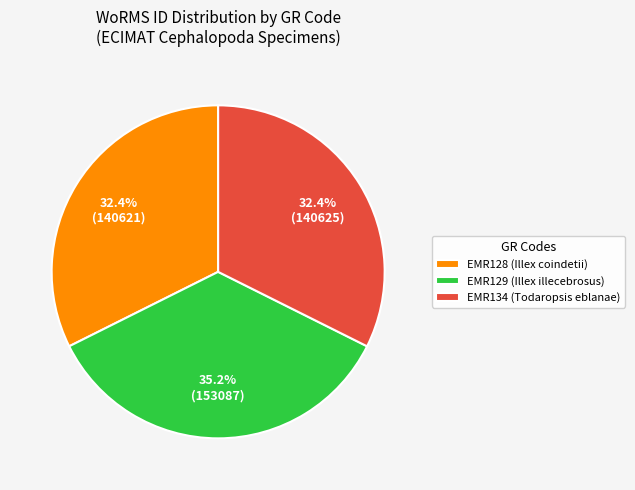

Count the number of slices in the pie.

3